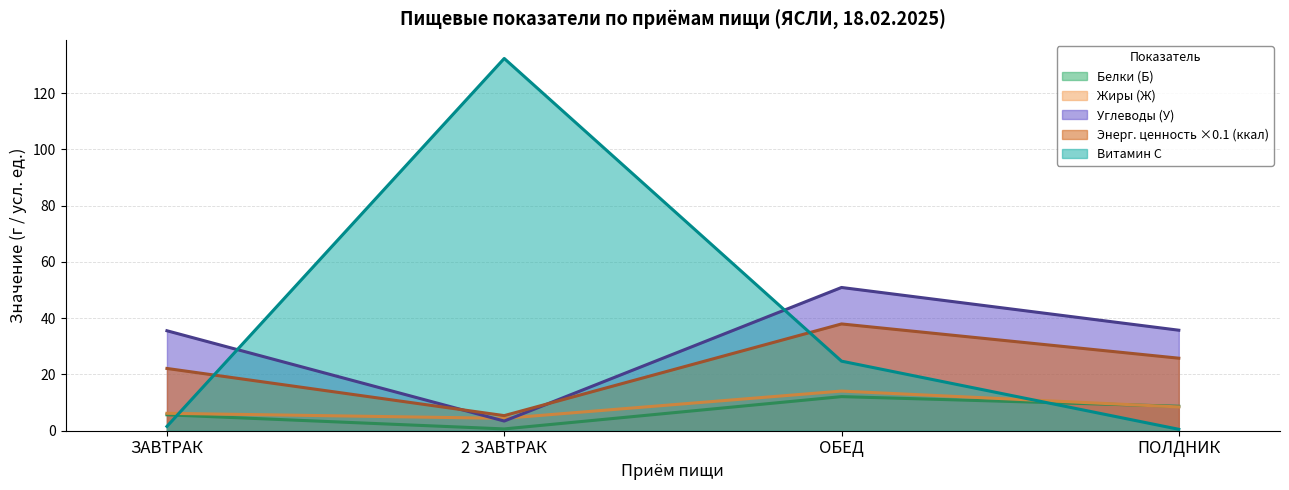

The value of Белки (Б) at 2 ЗАВТРАК is 0.6. True or false?

True